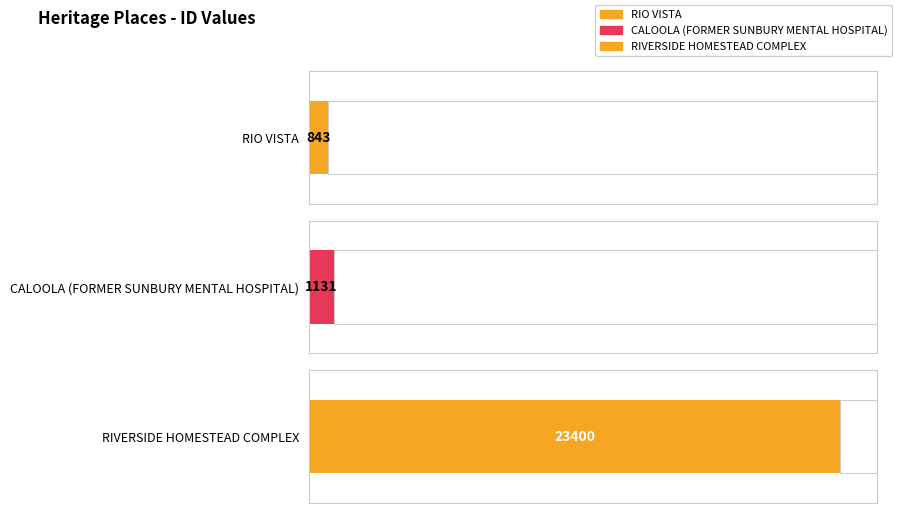

True or false: the data shows 1131 at CALOOLA (FORMER SUNBURY MENTAL HOSPITAL).

True